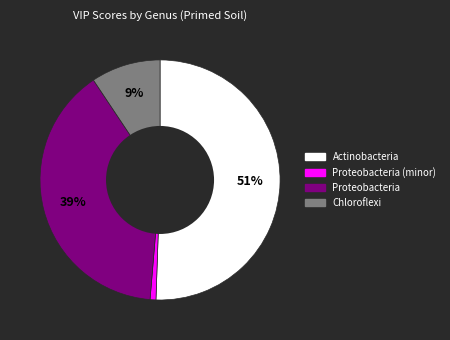

Is there a majority slice in this chart?

Yes